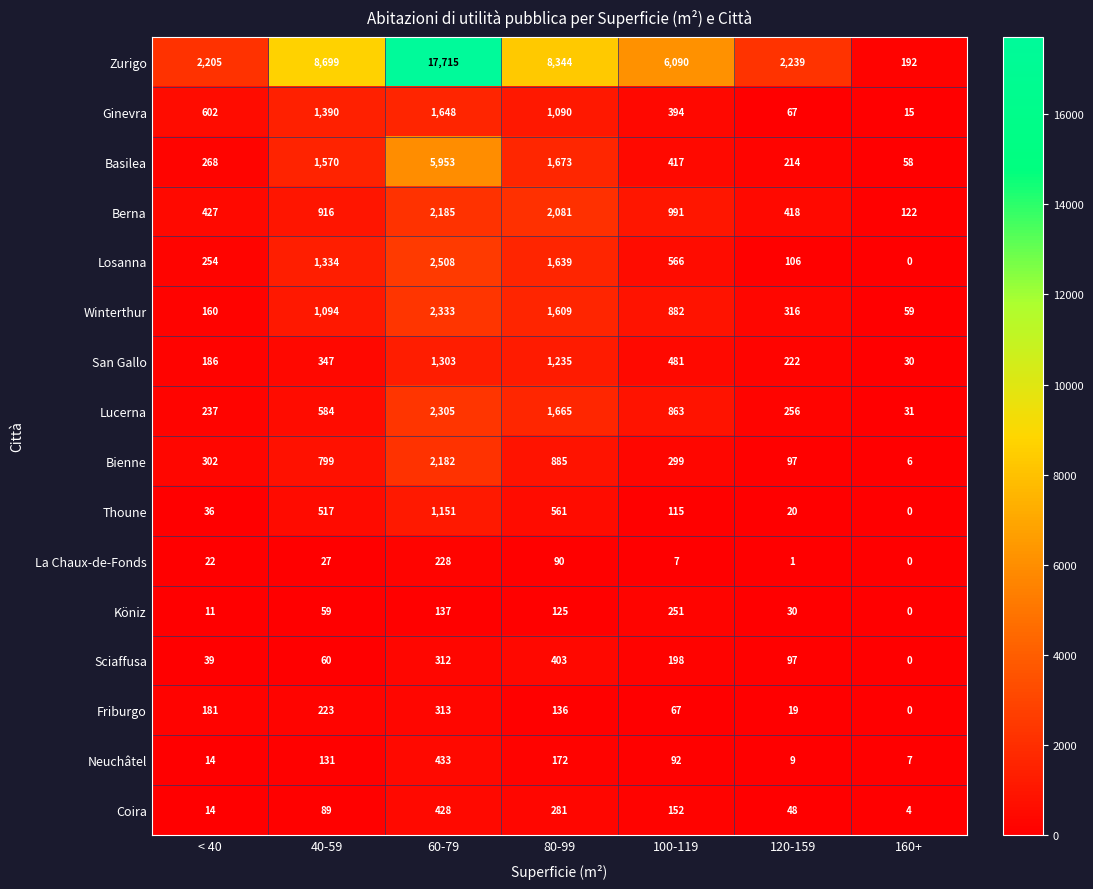

Which series has the widest spread of values?

Zurigo